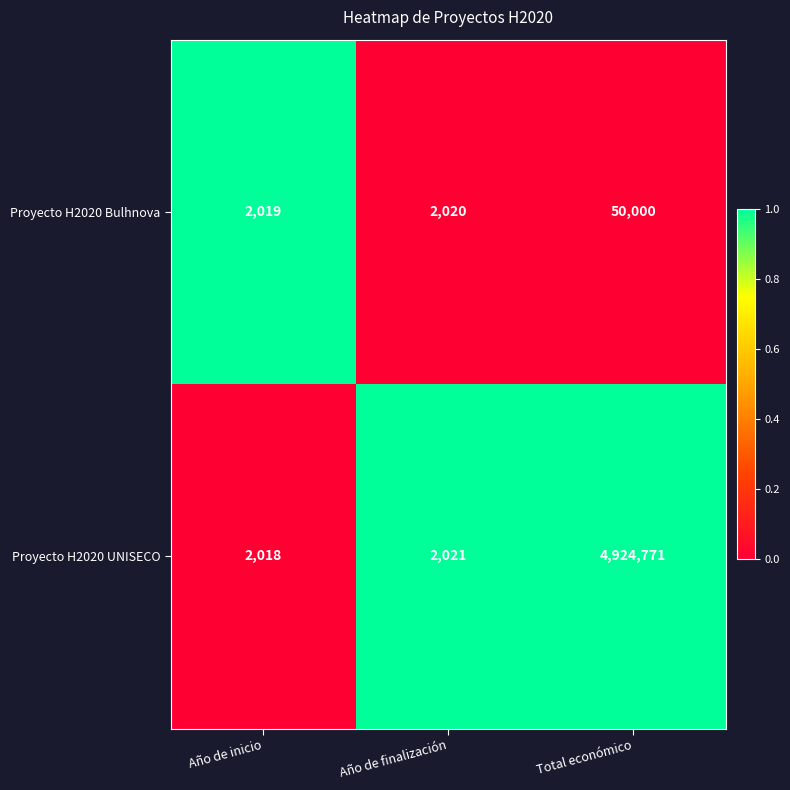

Which series changed the most between Año de inicio and Total económico?

Proyecto H2020 UNISECO